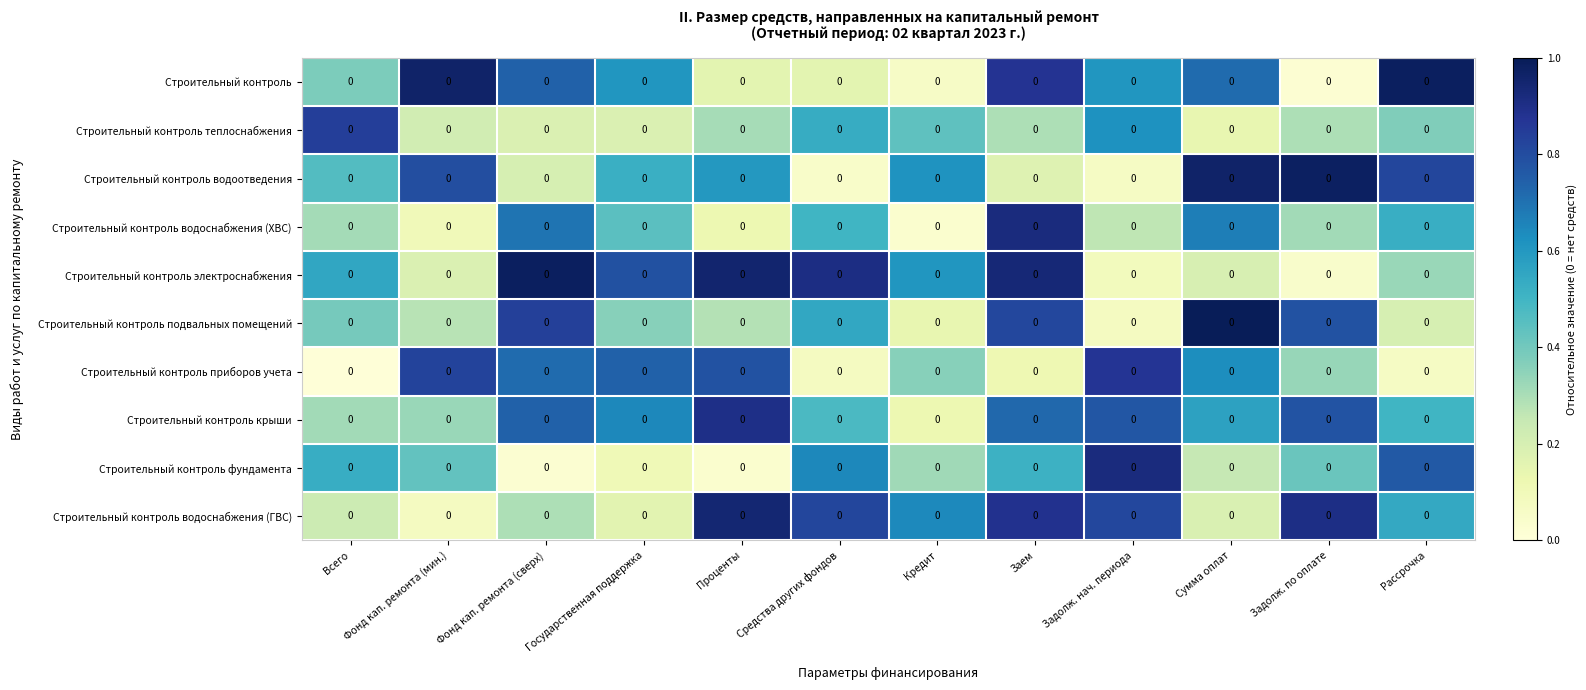

Which series changed the most between Фонд кап. ремонта (мин.) and Государственная поддержка?

Строительный контроль электроснабжения